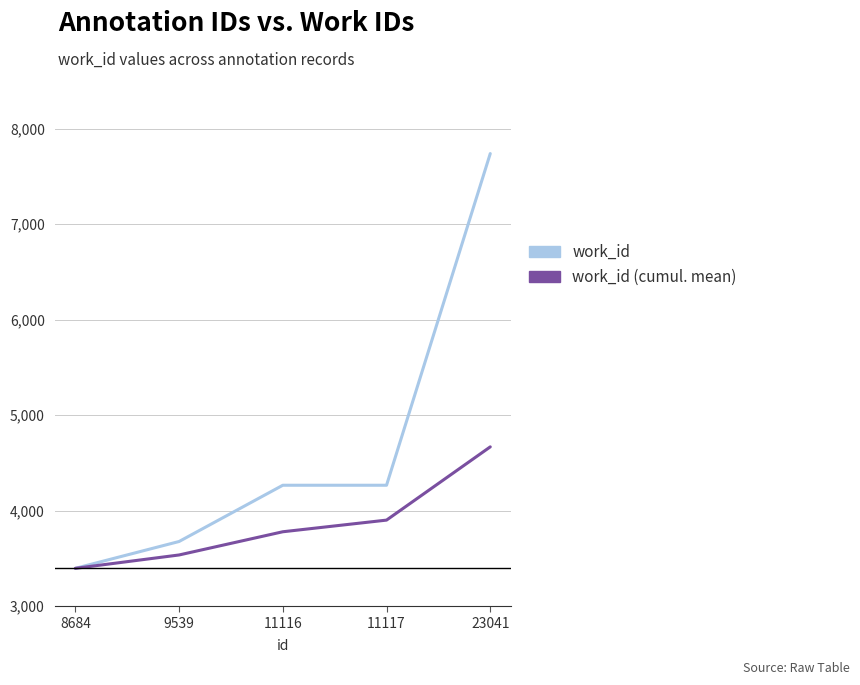

Rank the series by their maximum value, from lowest to highest.

work_id (cumul. mean), work_id